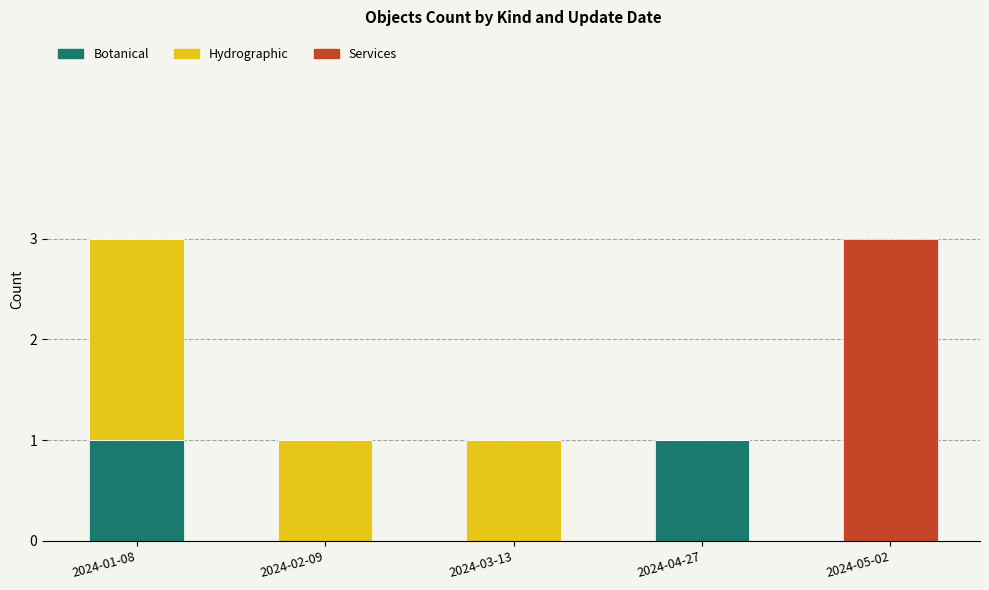

Is it true that Botanical equals 0 at 2024-03-13?

True